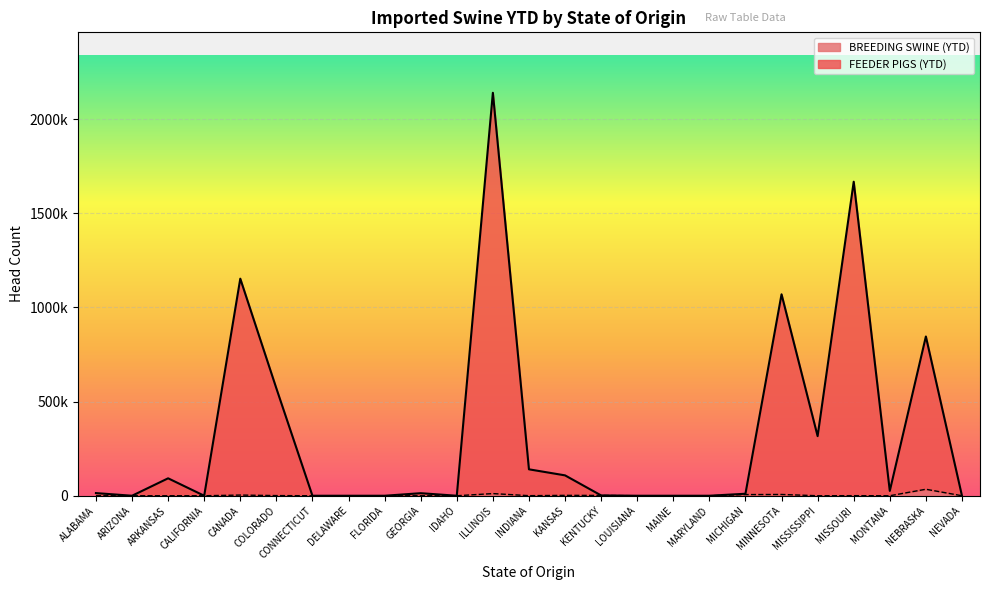

Which series changed the most between DELAWARE and NEBRASKA?

FEEDER PIGS (YTD)